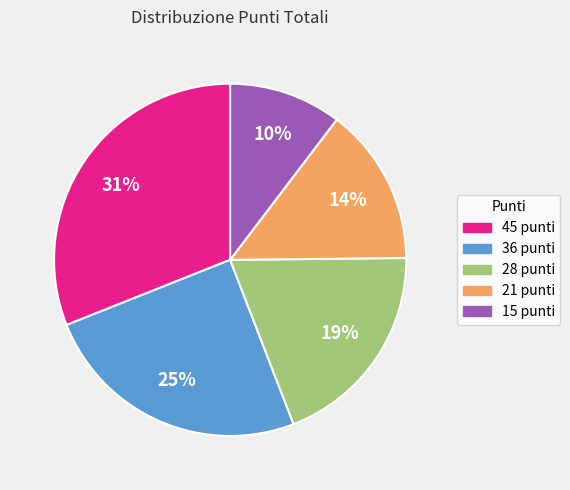

Count the number of slices in the pie.

5